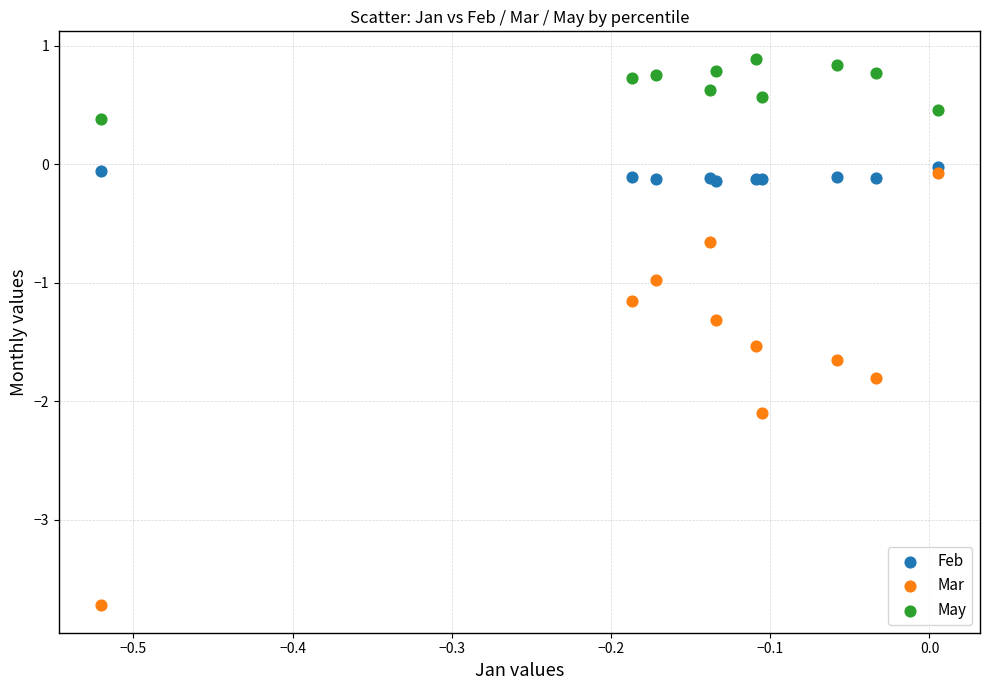

Which series reaches the maximum Y coordinate?

May